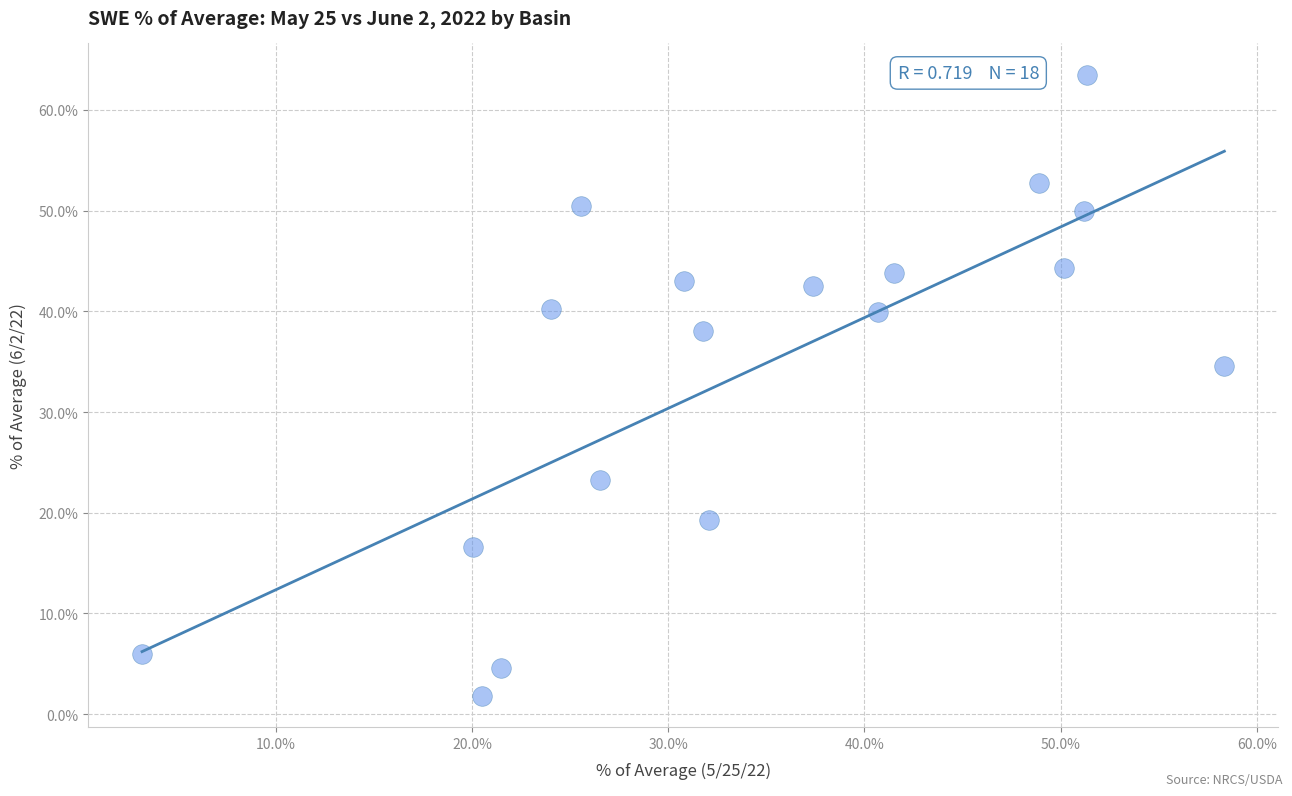

What is the range of Y values (max minus min)?

61.7